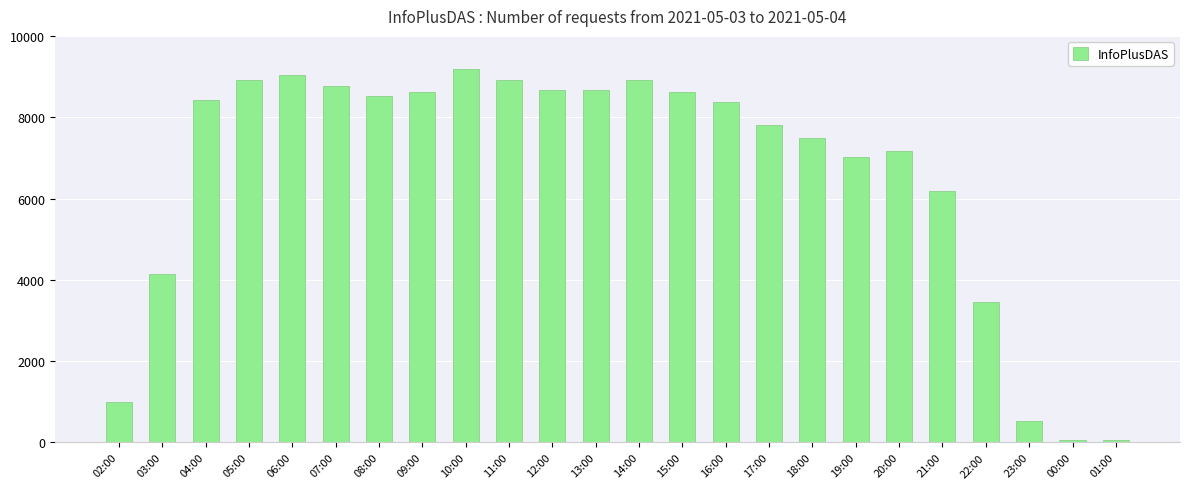

True or false: the data shows 8365 at 16:00.

True